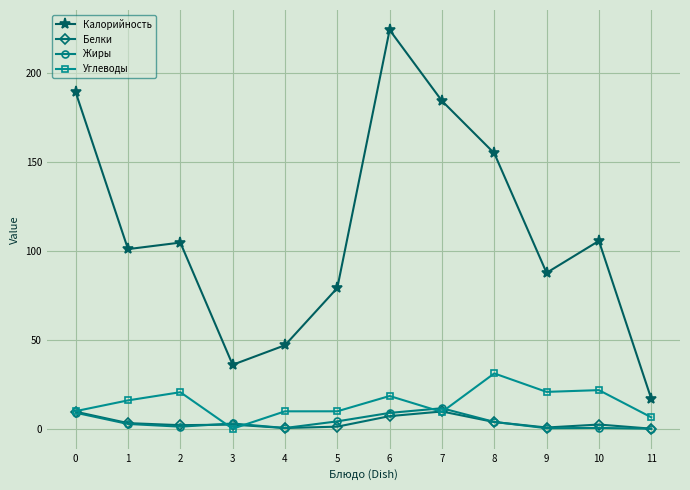

True or false: Калорийность and Белки cross at least once.

False